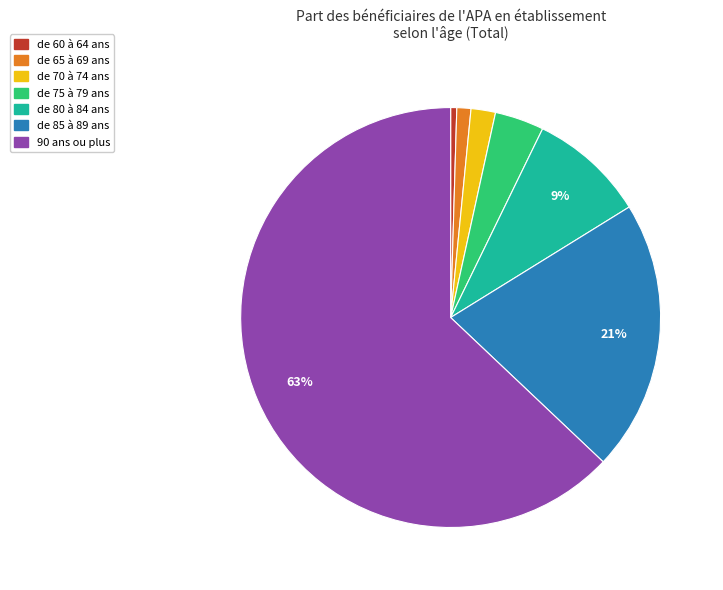

The de 60 à 64 ans slice represents 0% of the pie. True or false?

True